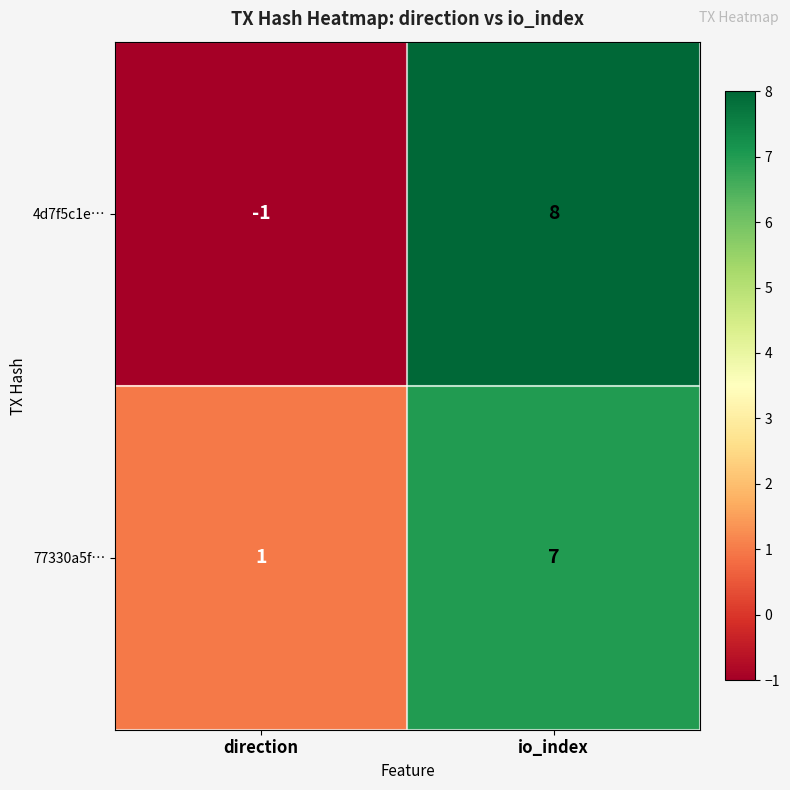

What is the difference between the highest and lowest values at direction?

2